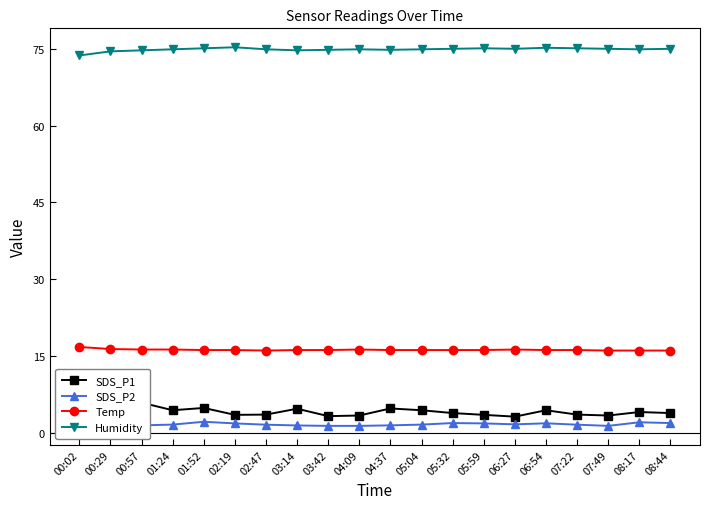

Does the chart have visible grid lines?

No